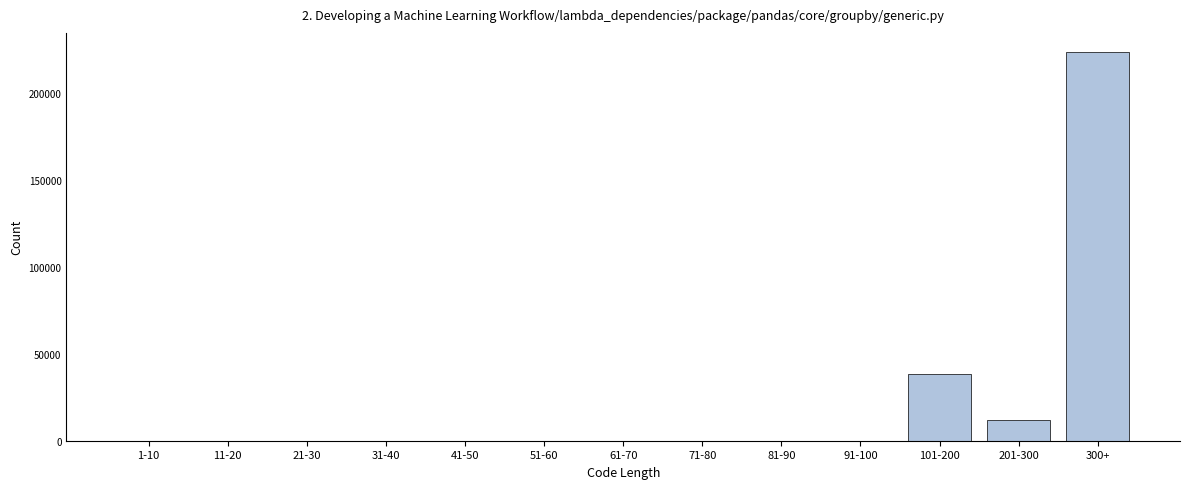

Reading right to left, extract all data points from this chart.

300+=223226	201-300=12189	101-200=38525	91-100=0	81-90=0	71-80=0	61-70=0	51-60=0	41-50=0	31-40=0	21-30=0	11-20=0	1-10=0